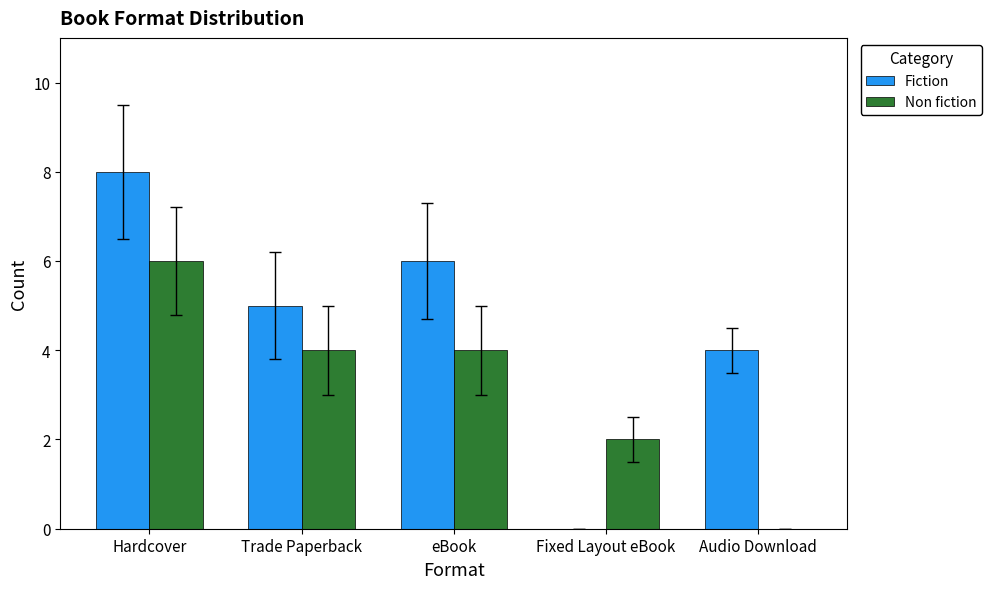

What is the difference between the Fiction values at Trade Paperback and Fixed Layout eBook?

5